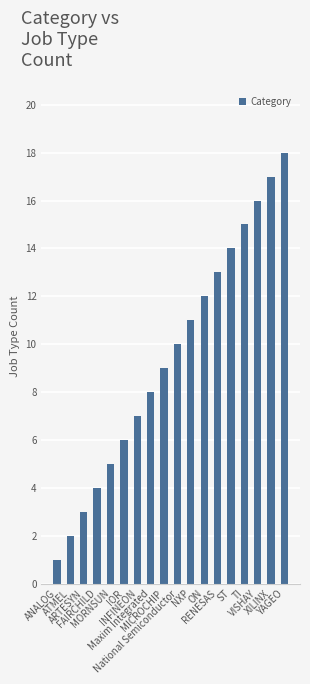

What position from the right is Maxim Integrated?

11